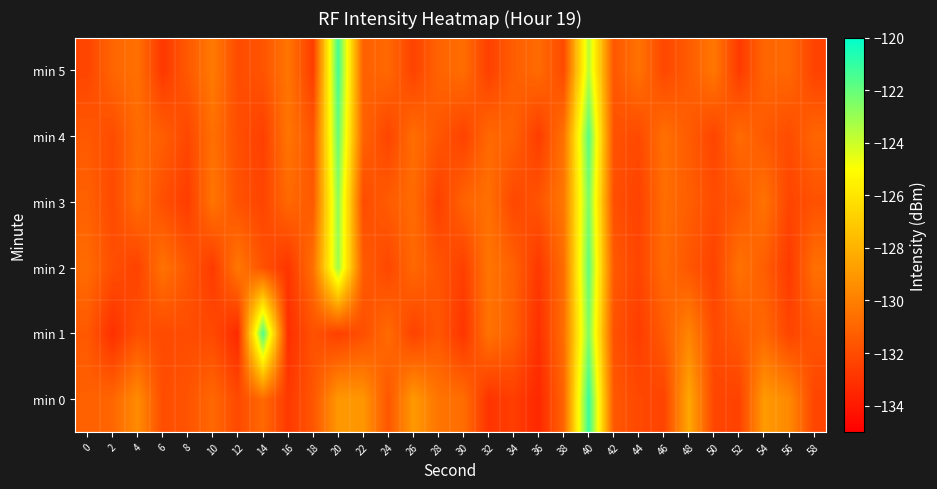

At which category does the chart reach its peak across all series?

40